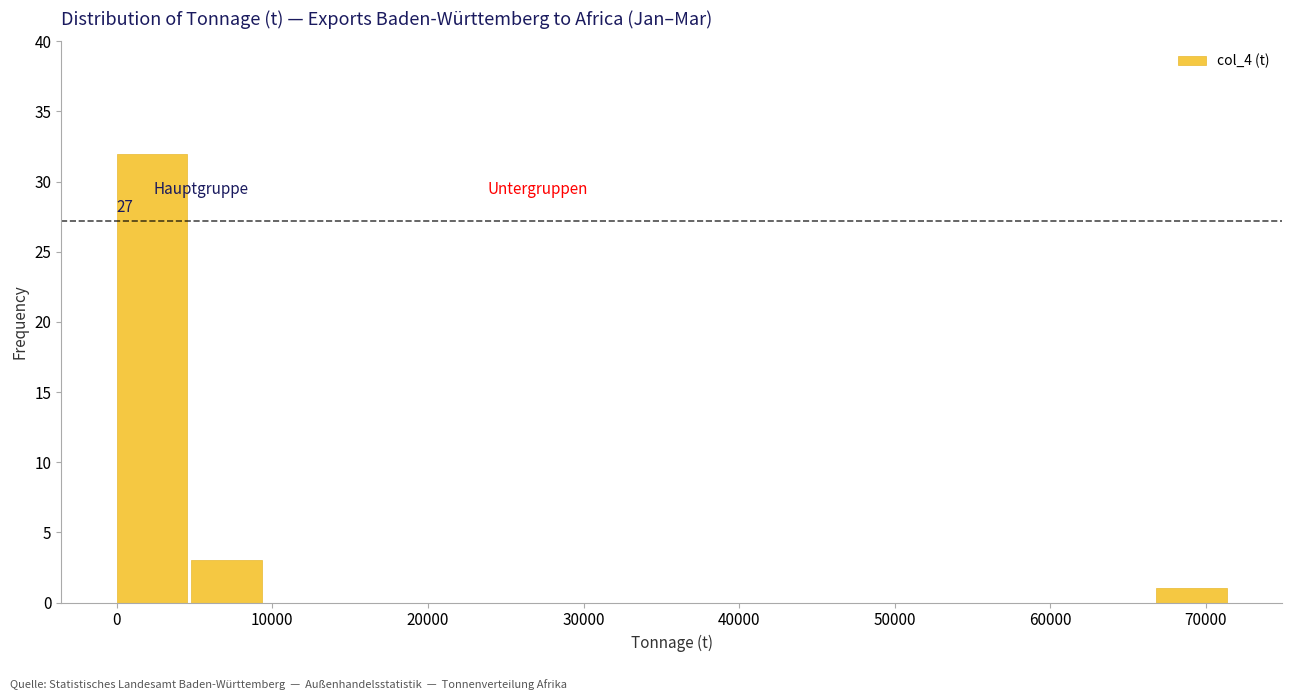

Which range on the x-axis has the tallest bar?

0 to 5000